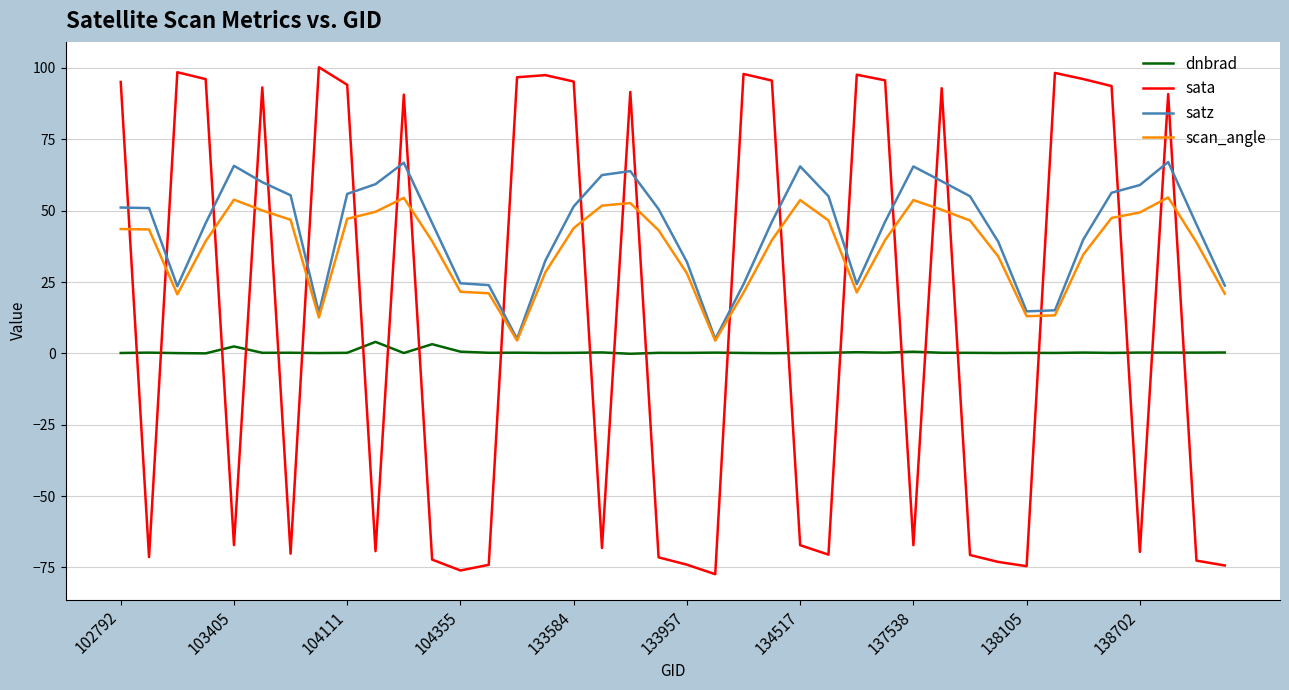

True or false: scan_angle has more than 1 points higher than both neighbors.

True